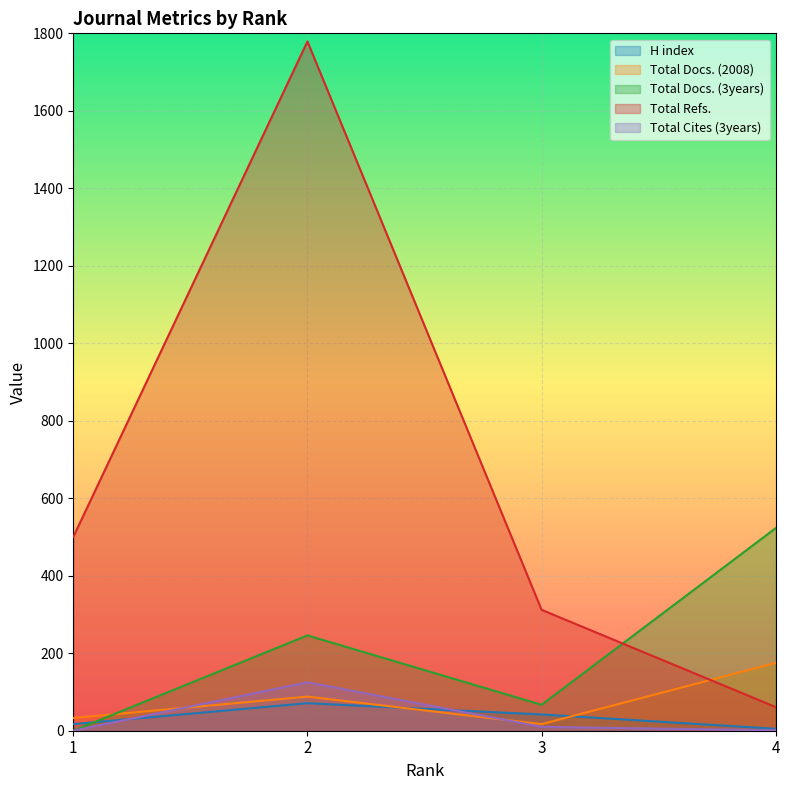

True or false: Total Refs. has more than 2 interior local peaks.

False